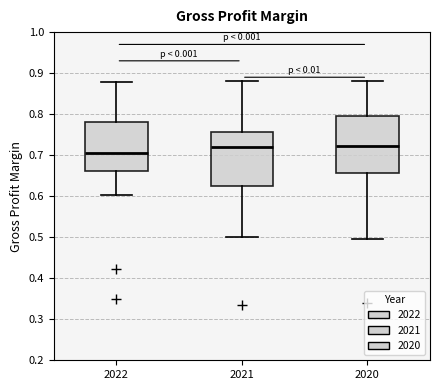

Reading left to right, transcribe this box plot: for each box, give where its median line is, the range the box spans, and where its two whiskers end, as read against the y-axis. The values are not printed on the chart, so give them approximately, as read against the axis.

2022: median 0.71, box 0.66 to 0.78, whiskers 0.60 to 0.88
2021: median 0.72, box 0.62 to 0.76, whiskers 0.50 to 0.88
2020: median 0.72, box 0.66 to 0.80, whiskers 0.50 to 0.88